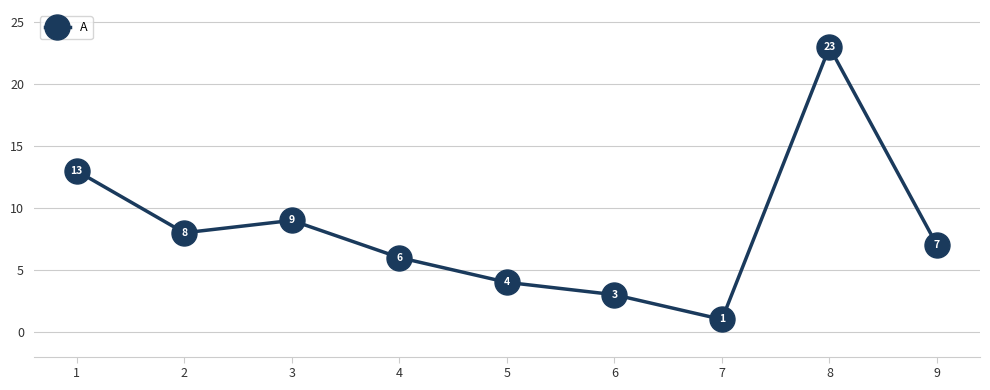

Is it true that the value at 2 is 8?

True